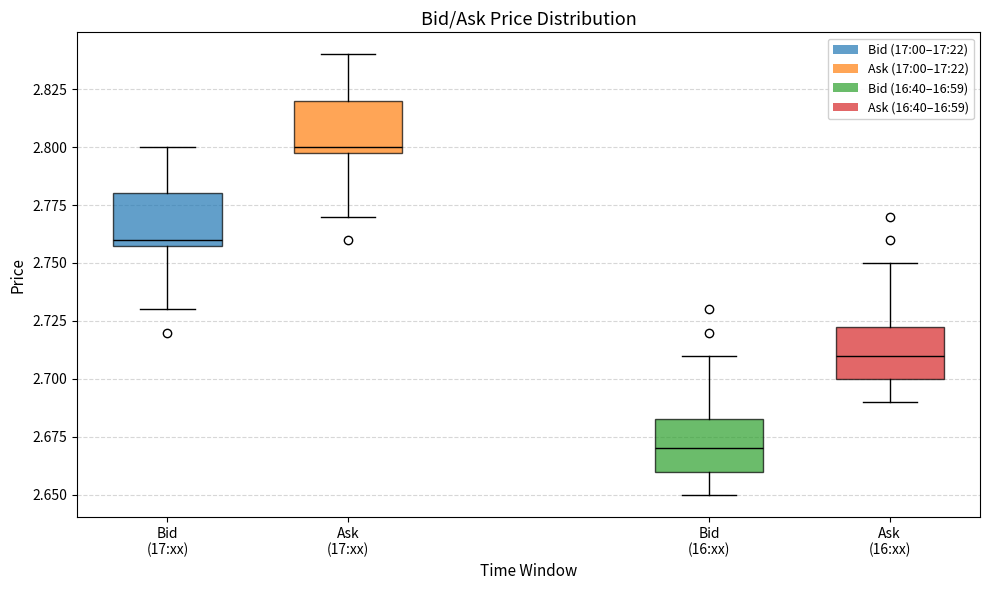

Reading left to right, transcribe this box plot: for each box, give where its median line is, the range the box spans, and where its two whiskers end, as read against the y-axis. The values are not printed on the chart, so give them approximately, as read against the axis.

Bid (17:xx): median 2.760 (just above the box's lower edge), box 2.760 to 2.780, whiskers 2.730 to 2.800
Ask (17:xx): median 2.800 (just above the box's lower edge), box 2.800 to 2.820, whiskers 2.770 to 2.840
Bid (16:xx): median 2.670, box 2.660 to 2.685, whiskers 2.650 to 2.710
Ask (16:xx): median 2.710, box 2.700 to 2.725, whiskers 2.690 to 2.750